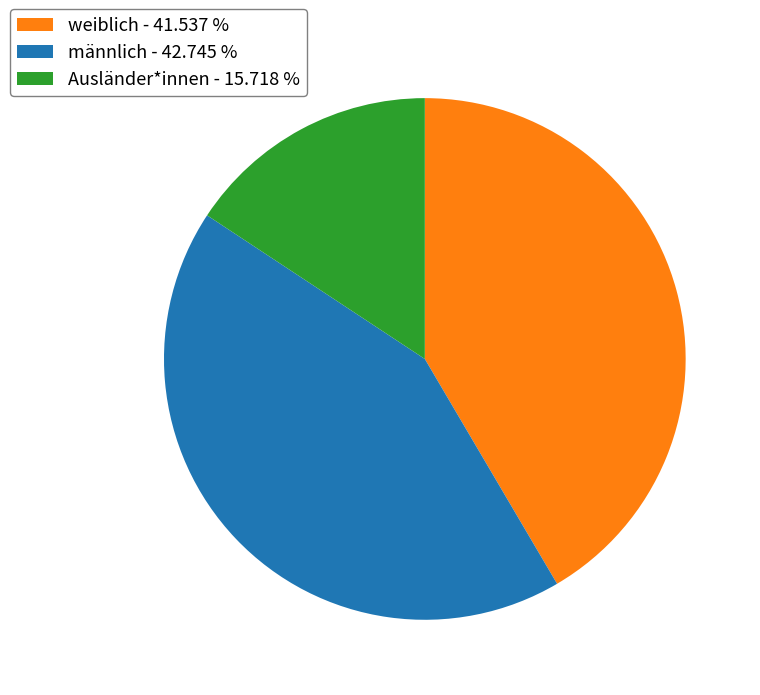

Which category has the smallest portion of the pie?

Ausländer*innen